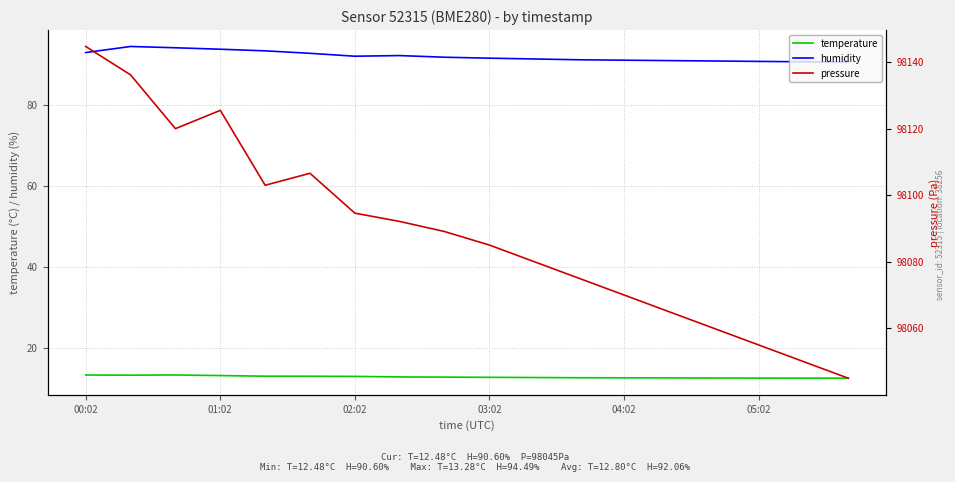

True or false: pressure has more than 1 interior local peaks.

True